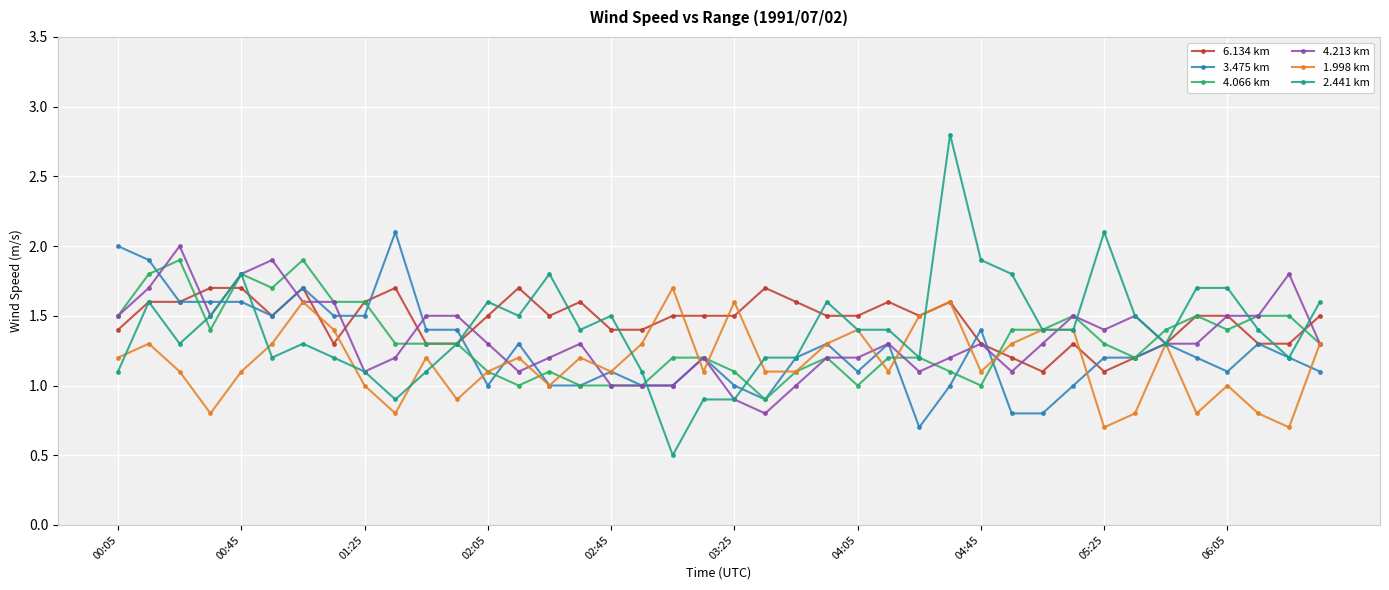

Which series has the largest total across all categories?

6.134 km